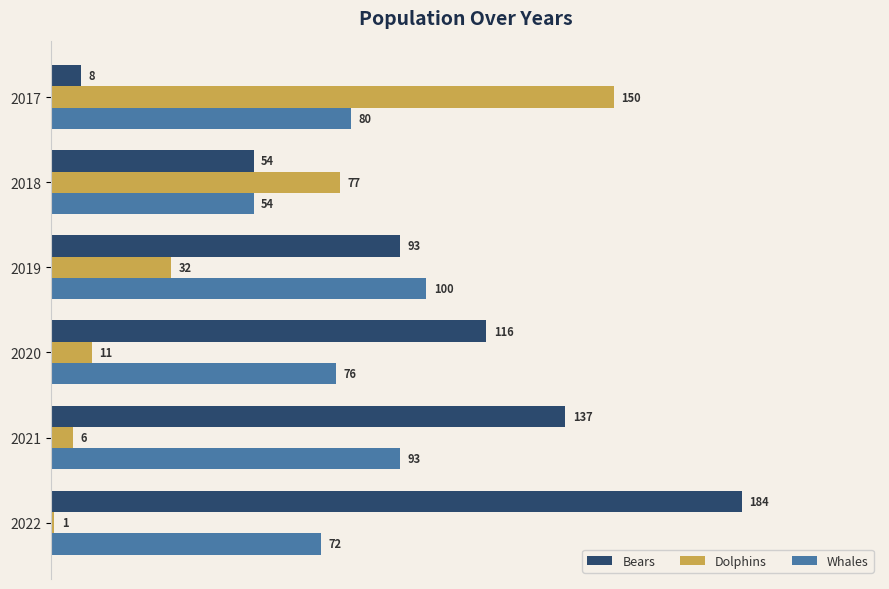

What is the total value across all series at 2020?

203